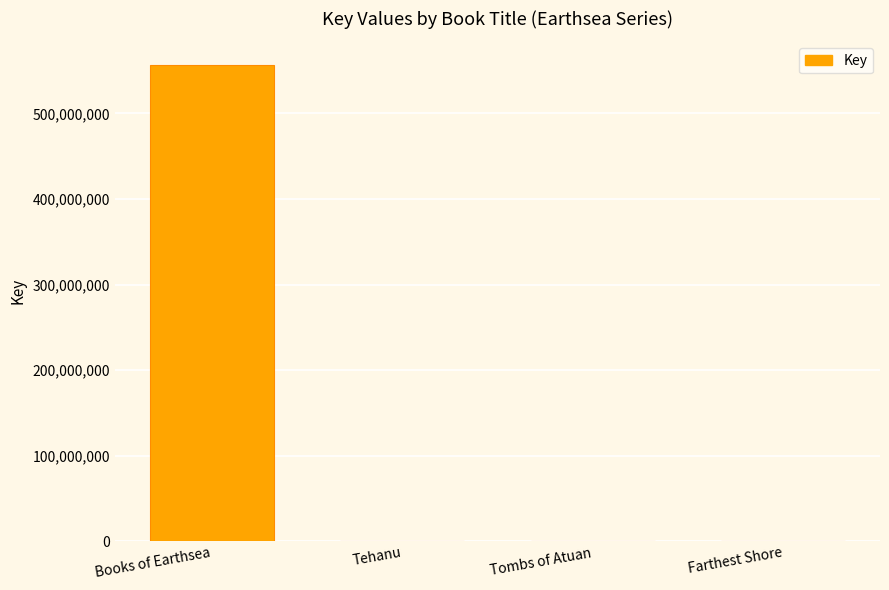

Which has a higher value, Tombs of Atuan or Books of Earthsea?

Books of Earthsea